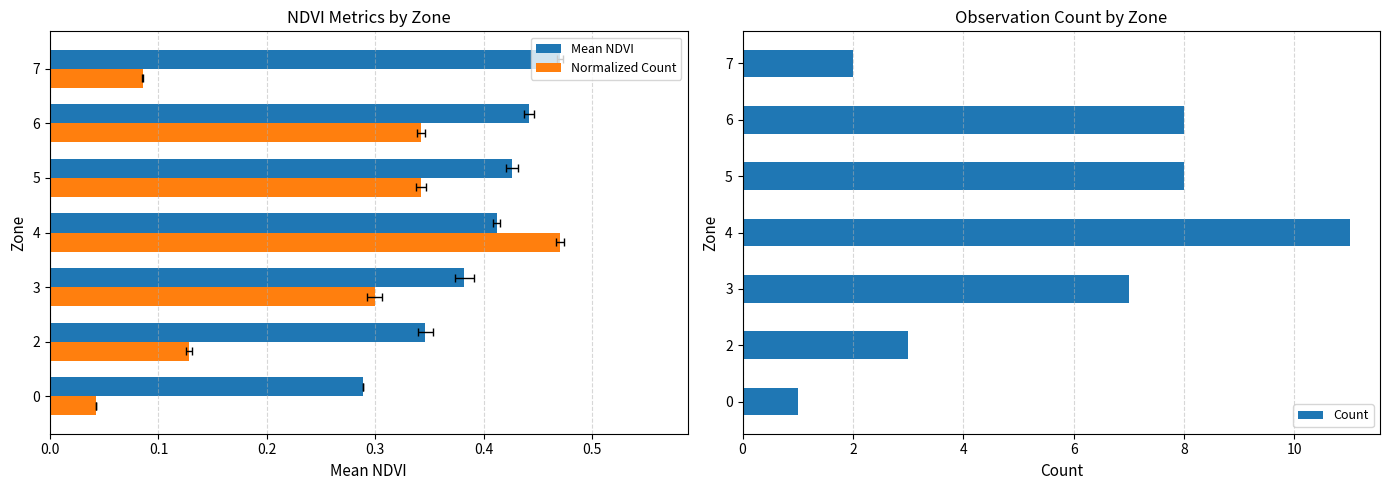

How many distinct data groups are displayed?

3